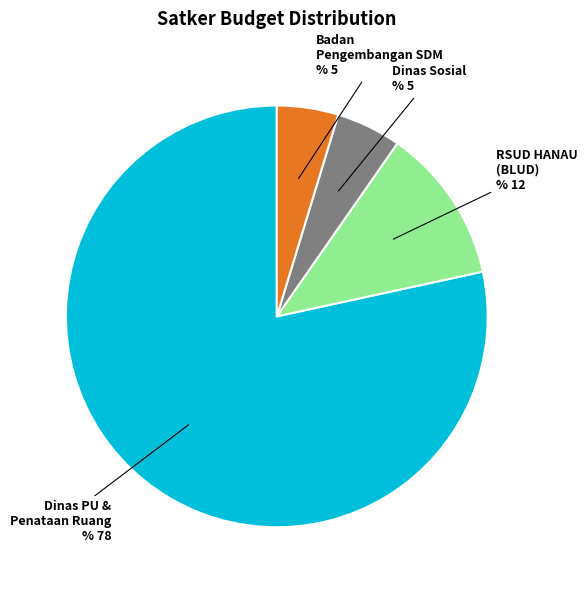

True or false: Badan Pengembangan SDM accounts for 11% of the total.

False